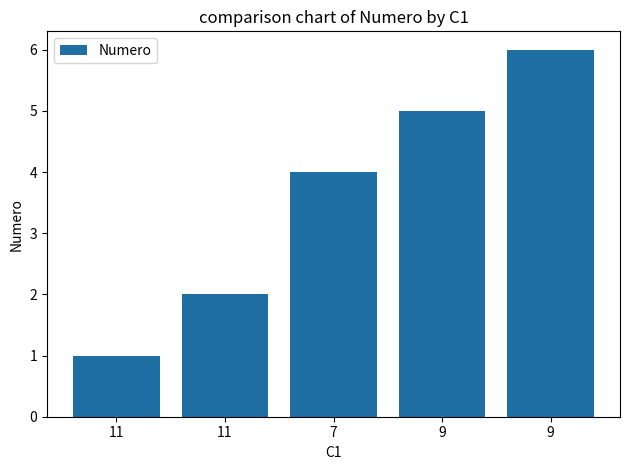

Rank the categories by value from lowest to highest.

11, 11, 7, 9, 9